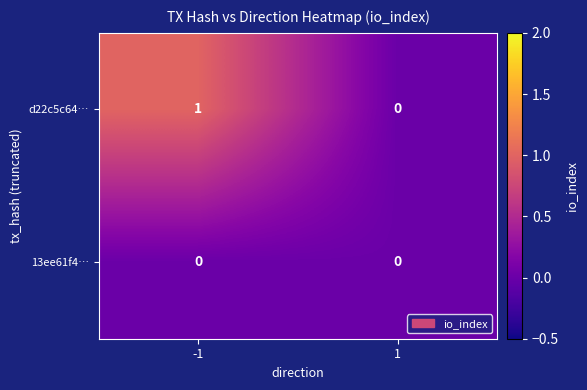

Reading right to left, extract all data points from this chart.

d22c5c64…: 0	1
13ee61f4…: 0	0